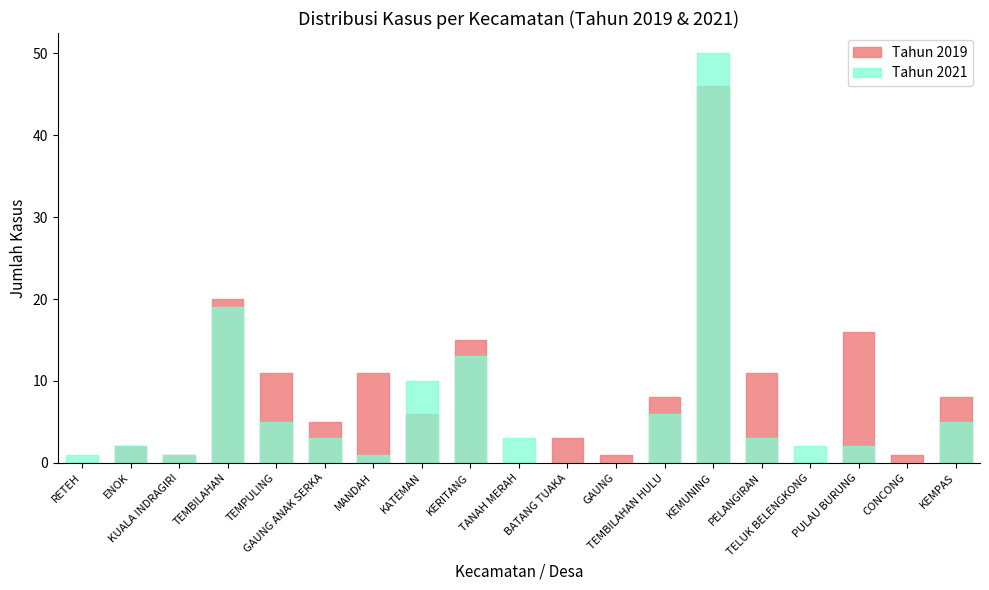

How many values in the Tahun 2019 series are below 6?

9